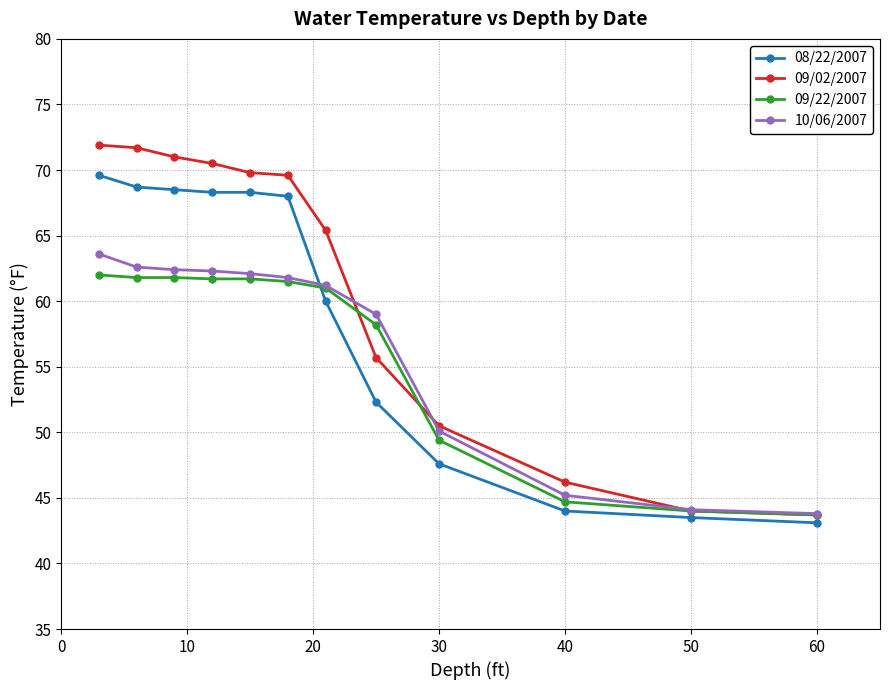

List the series in order of their peak value, highest first.

09/02/2007, 08/22/2007, 10/06/2007, 09/22/2007